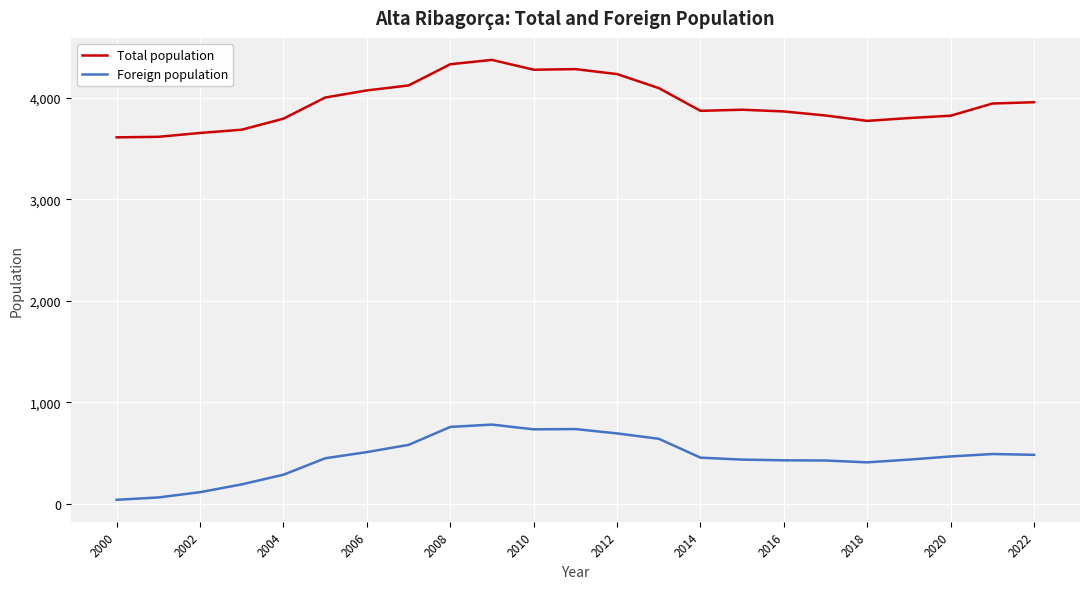

What is the greatest value displayed?

4375